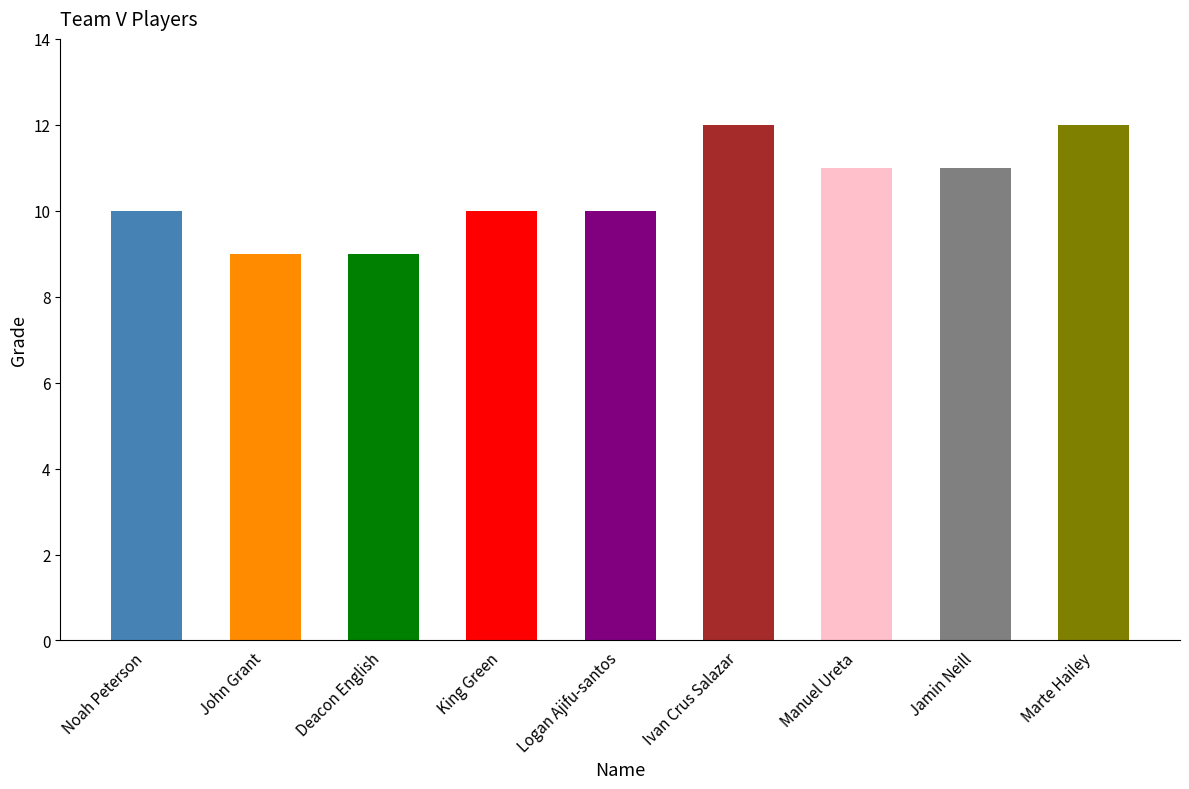

What is the greatest value displayed?

12